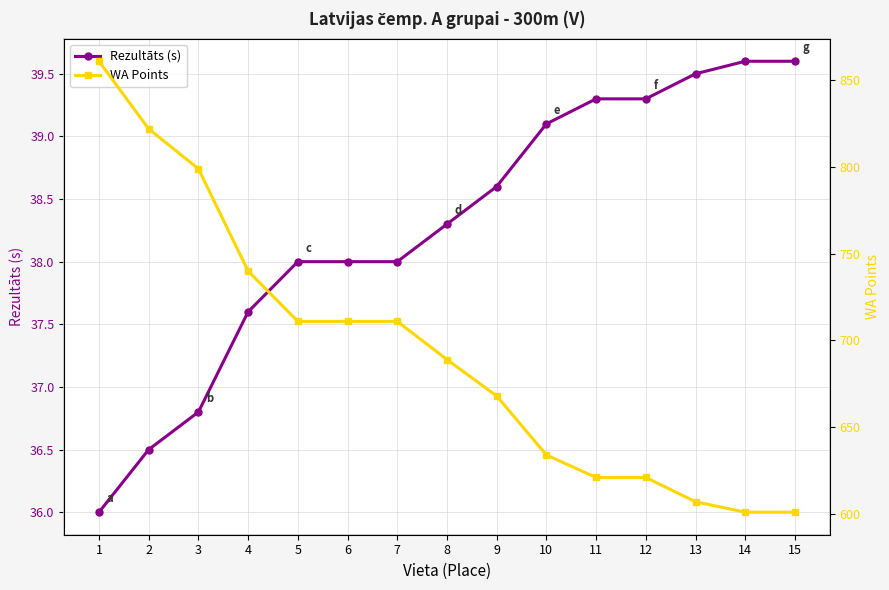

What is the difference between the Rezultāts (s) values at 10 and 9?

0.5